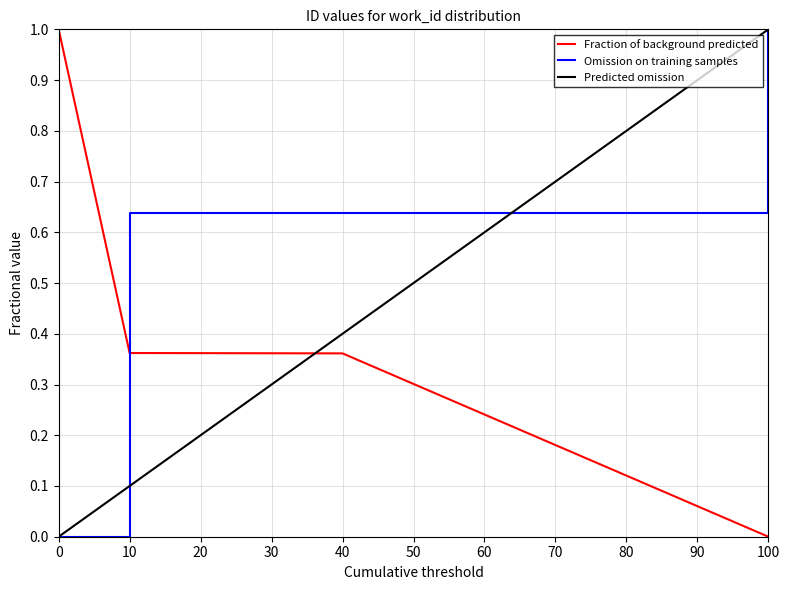

What is the spread (max minus min) of values at 10?

0.5